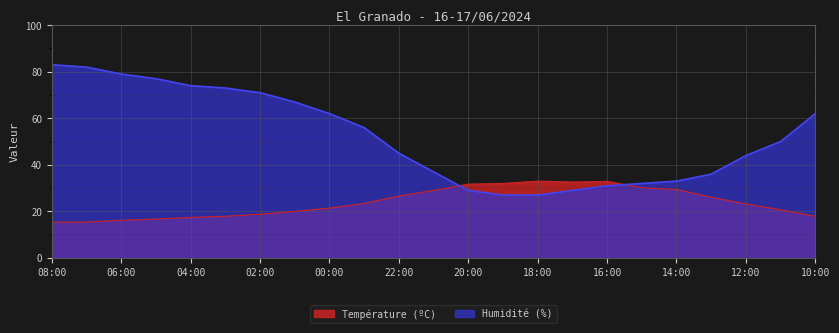

True or false: Température (ºC) and Humidité (%) intersect in this chart.

True